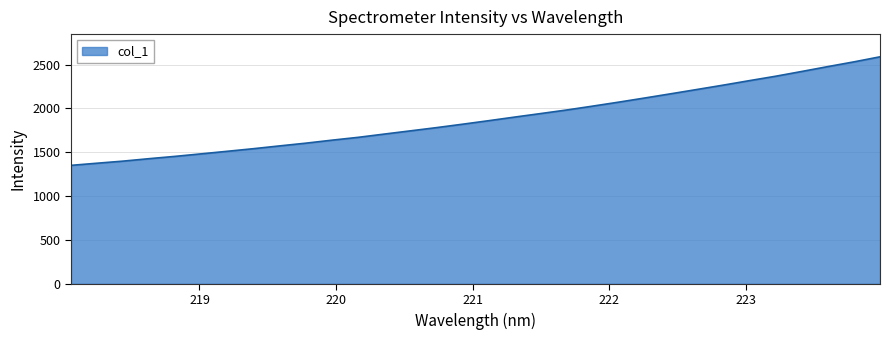

What is the smallest value displayed?

1351.1